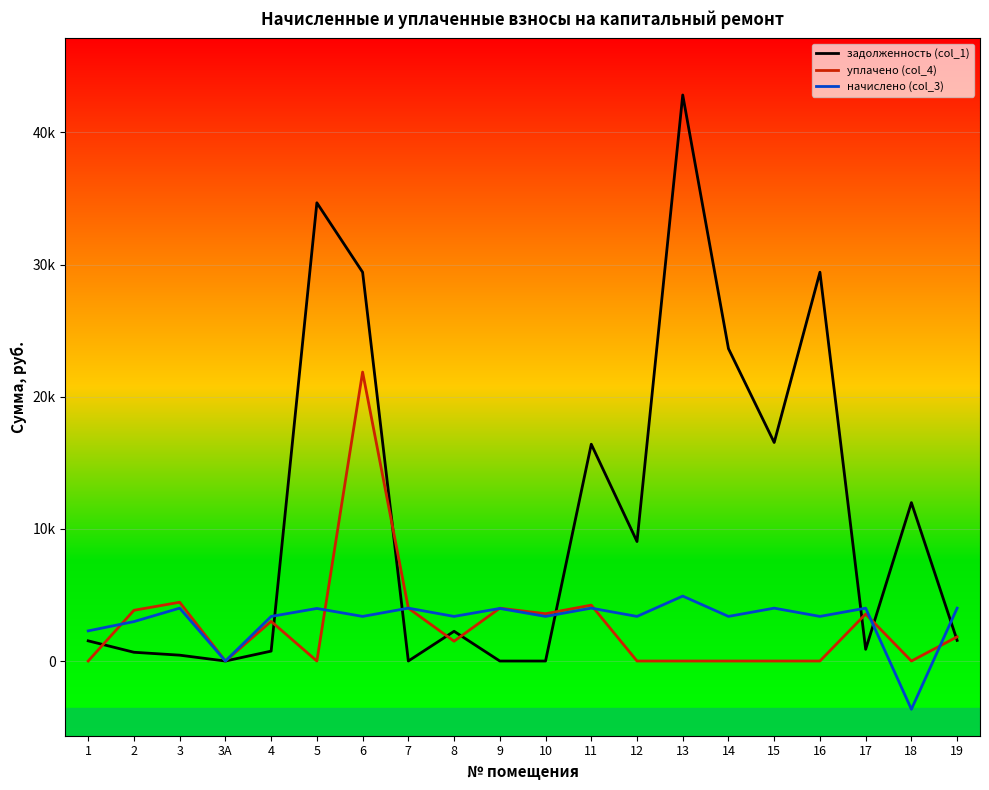

Which series has the largest total across all categories?

задолженность (col_1)